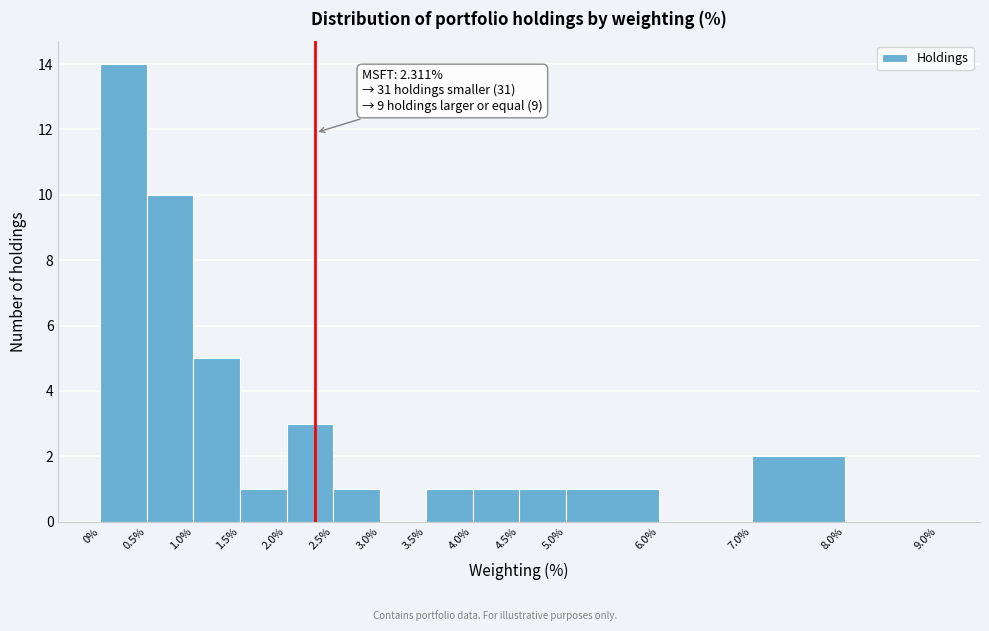

Which range on the x-axis has the tallest bar?

0% to 0.5%